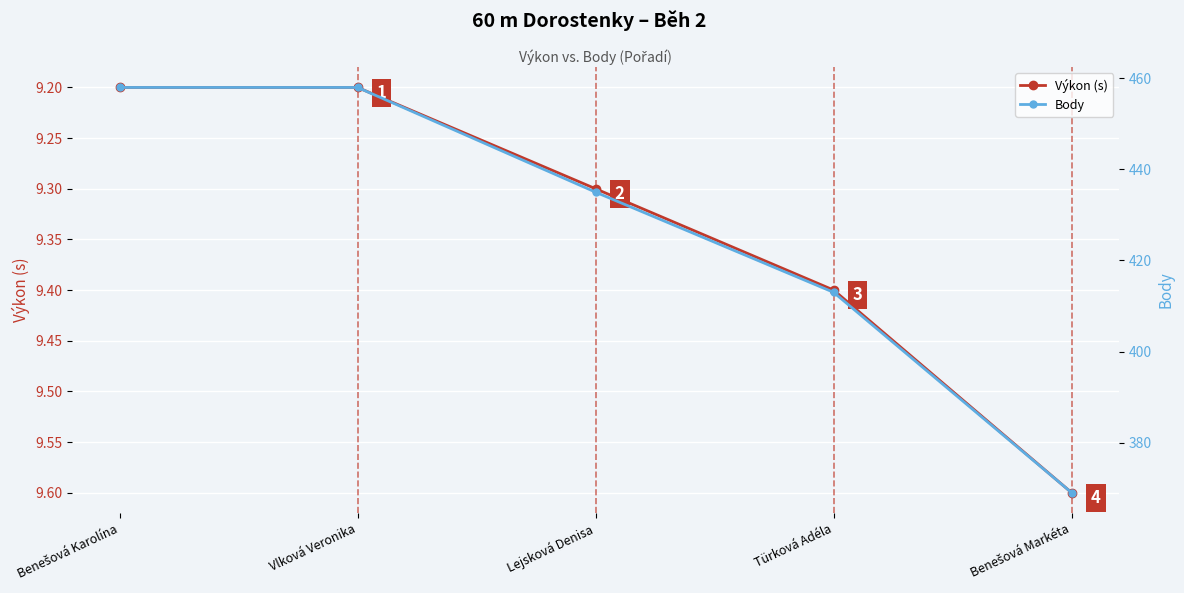

What are all the series names shown in the legend?

Výkon (s), Body